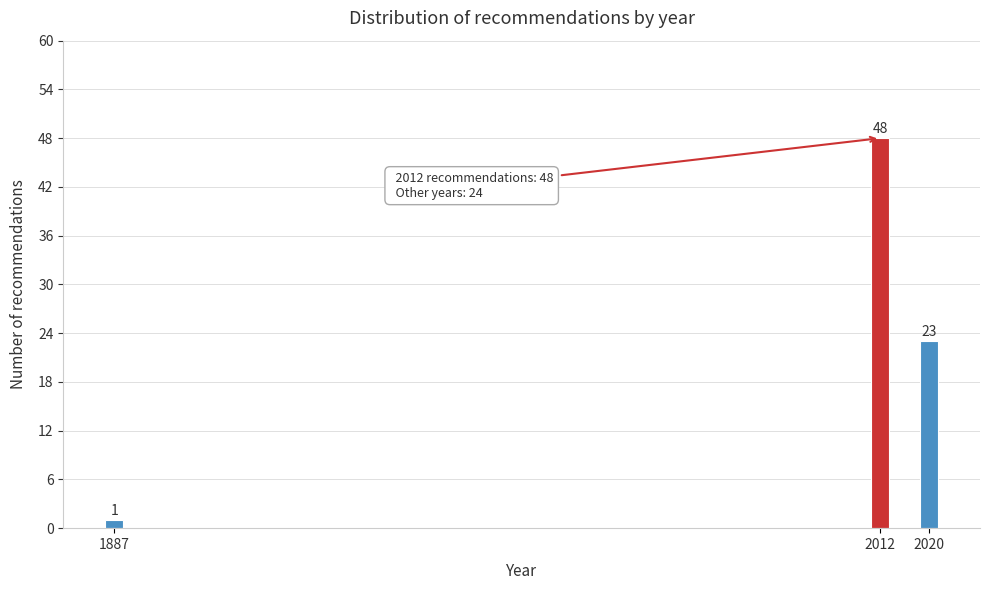

Reading right to left, list all the values displayed in this chart.

23	48	1